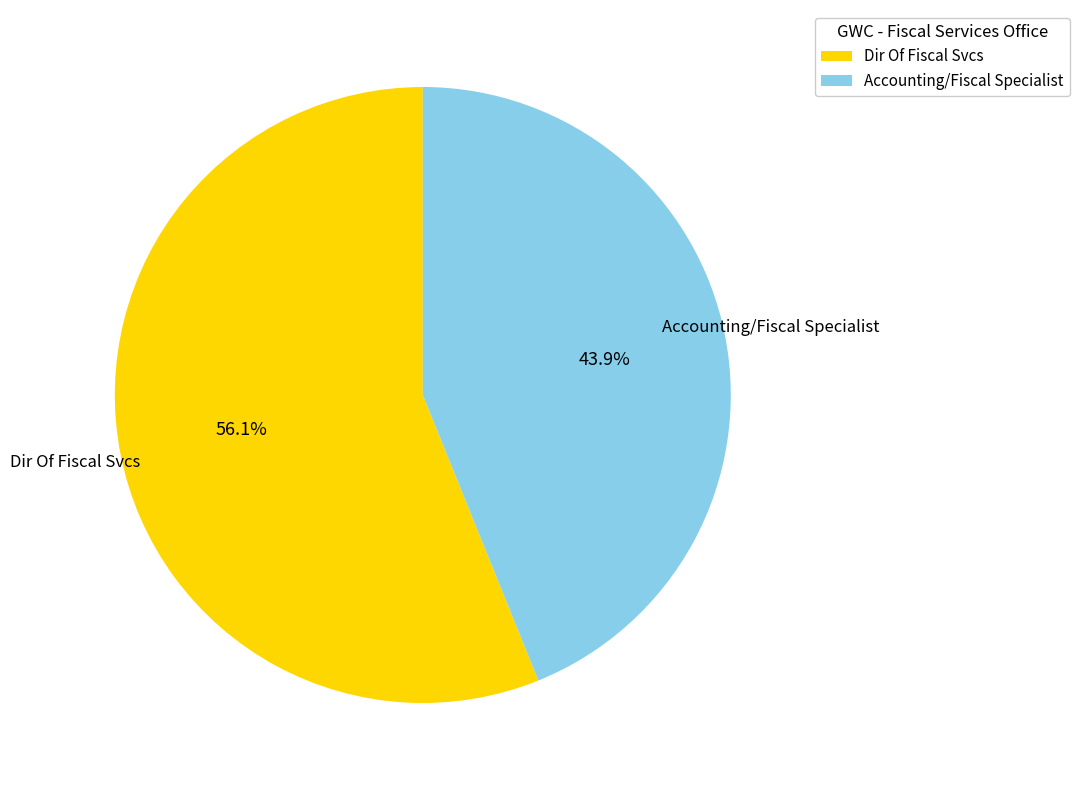

The Accounting/Fiscal Specialist slice represents 44% of the pie. True or false?

True